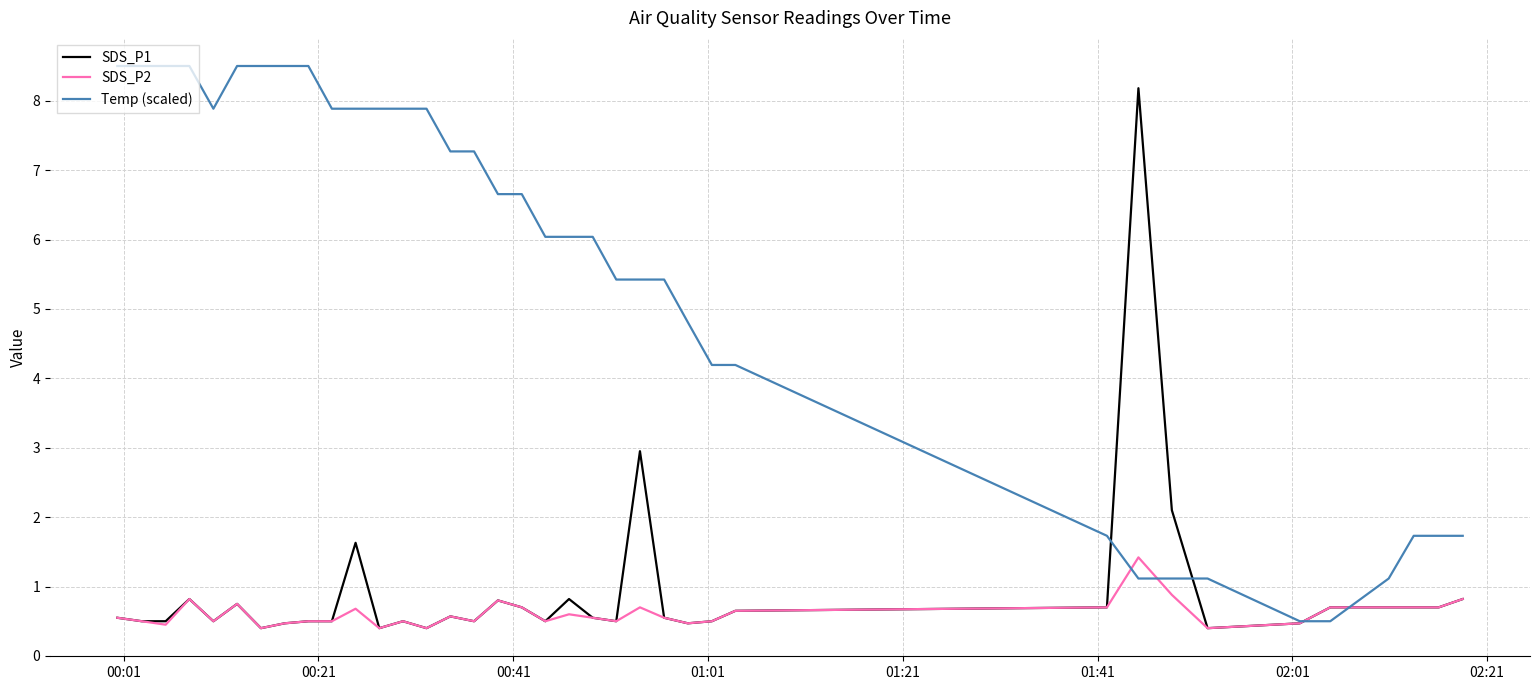

True or false: SDS_P2 and Temp (scaled) intersect in this chart.

True